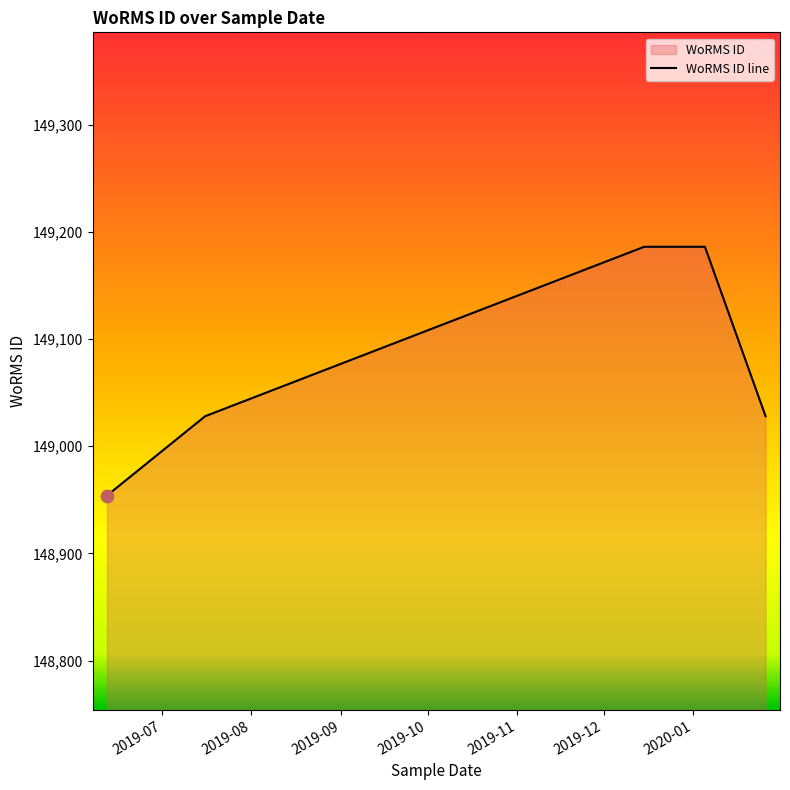

Which has a higher value, 2019-07 or 2019-12?

2019-12